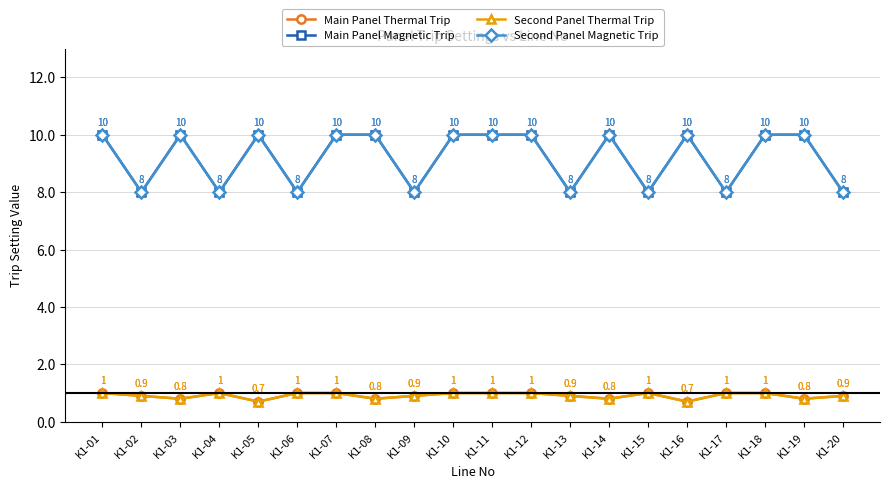

Which category has the lowest value in the Second Panel Magnetic Trip series?

K1-02